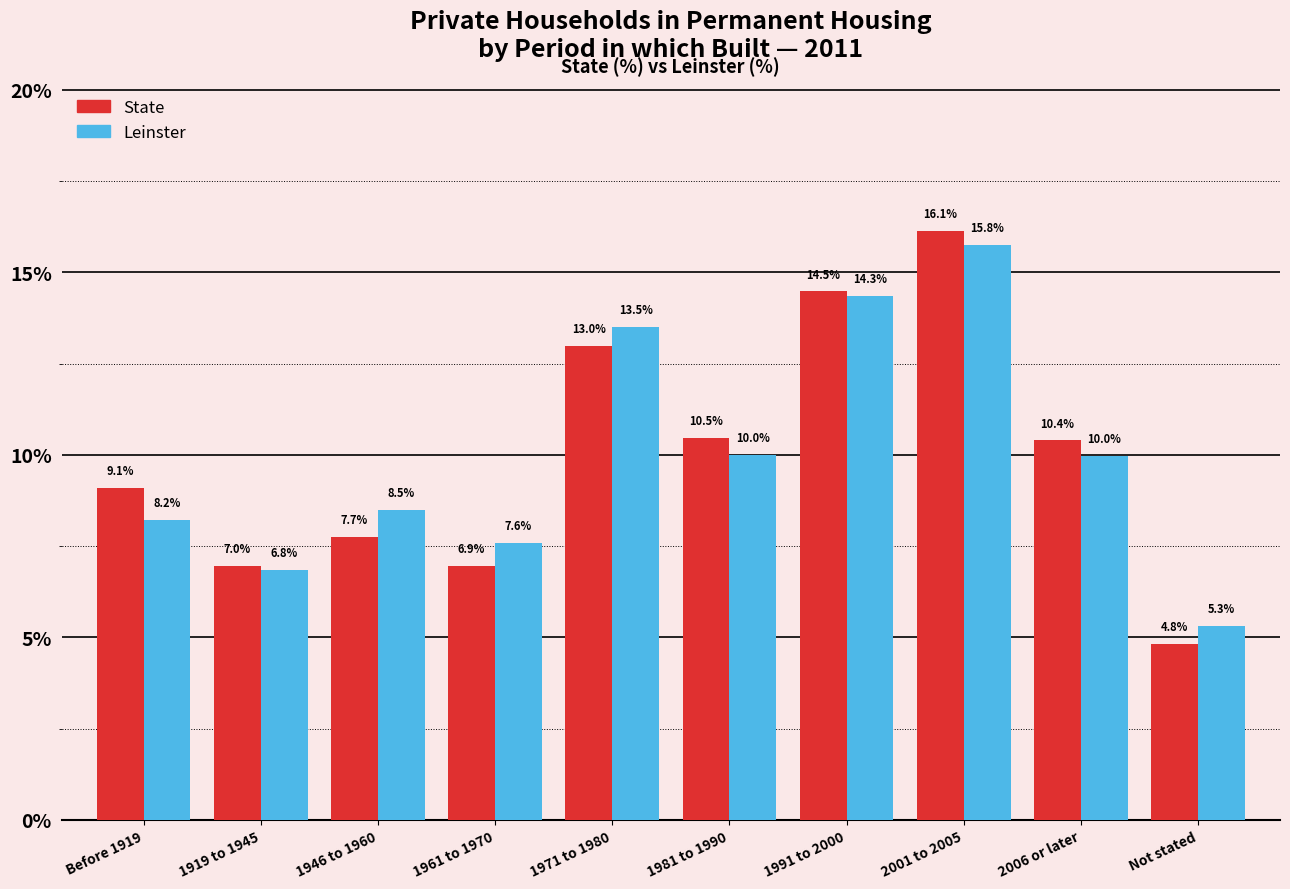

What is the label of the 5th bar from the left?

1971 to 1980